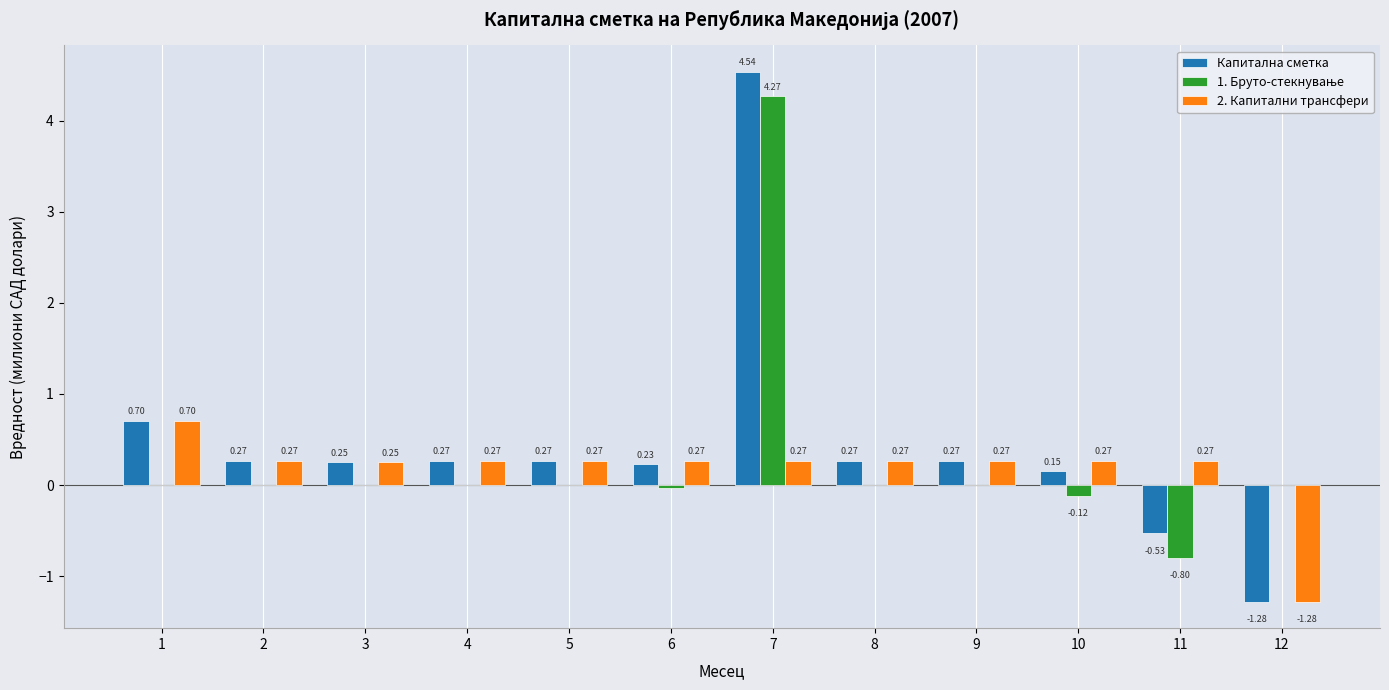

Which series has the largest total across all categories?

Капитална сметка